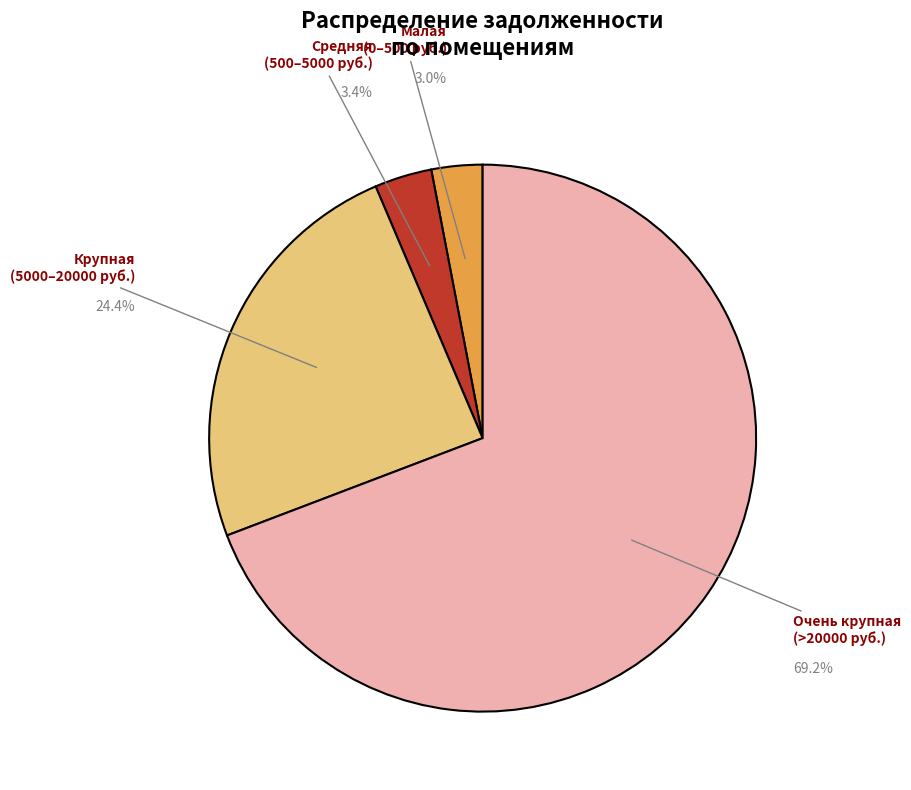

Does any single category account for the majority?

Yes